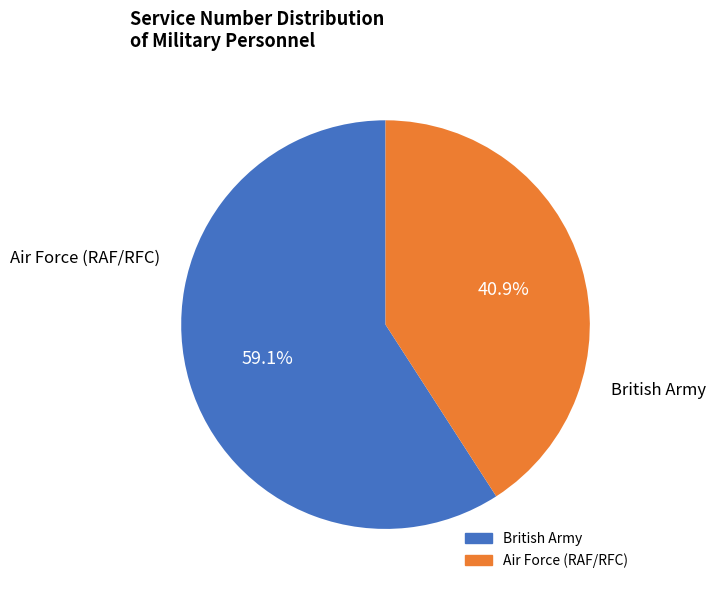

Is there a majority slice in this chart?

Yes